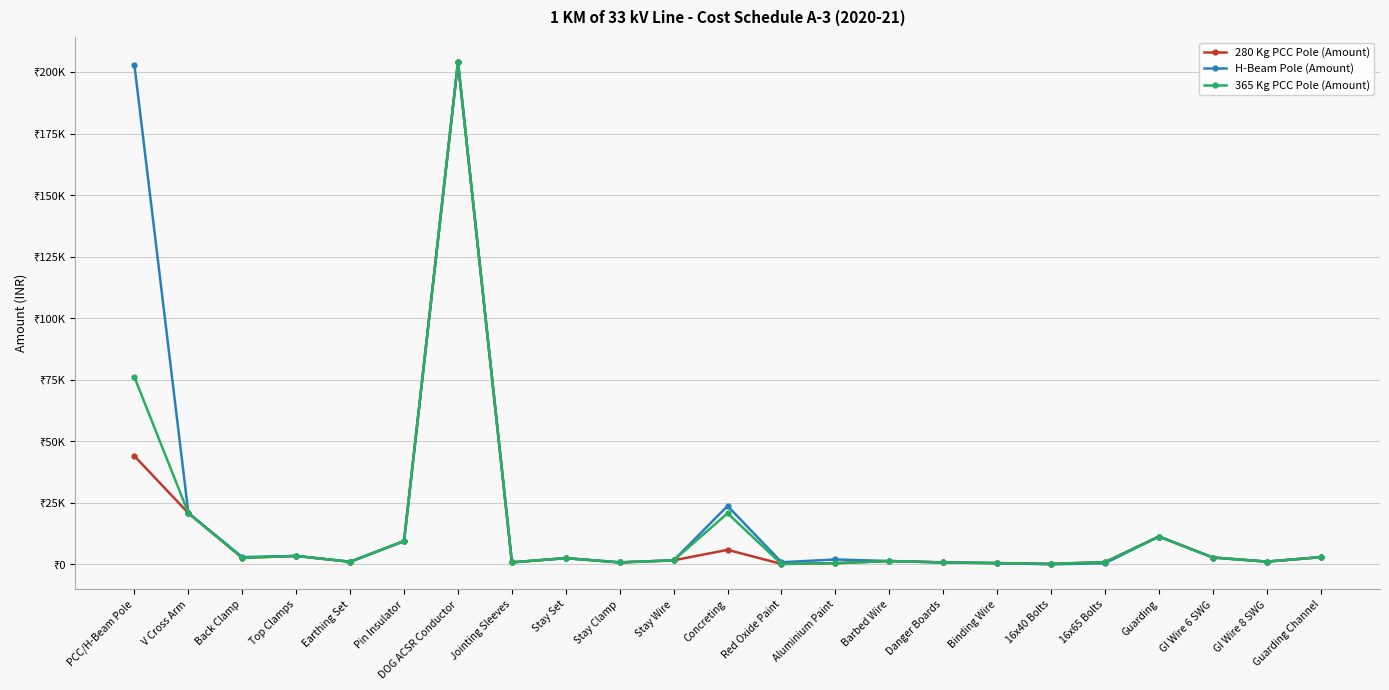

At which category does 365 Kg PCC Pole (Amount) reach its first local valley?

Back Clamp